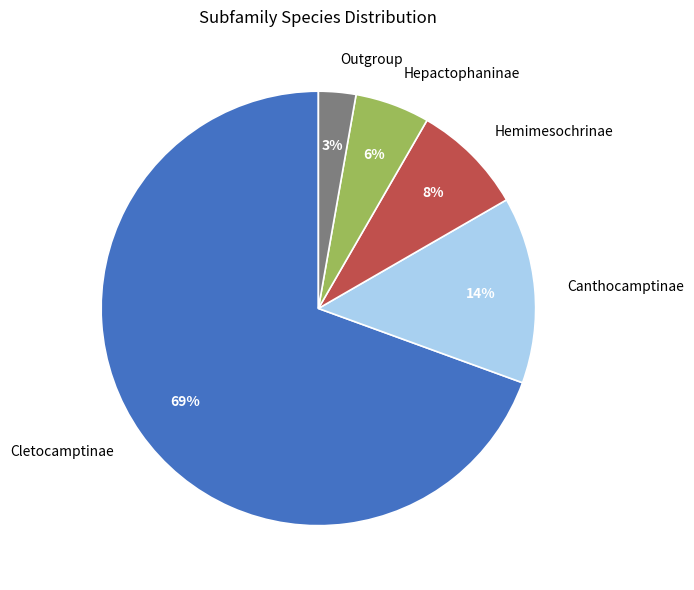

Between Cletocamptinae and Canthocamptinae, which is larger?

Cletocamptinae